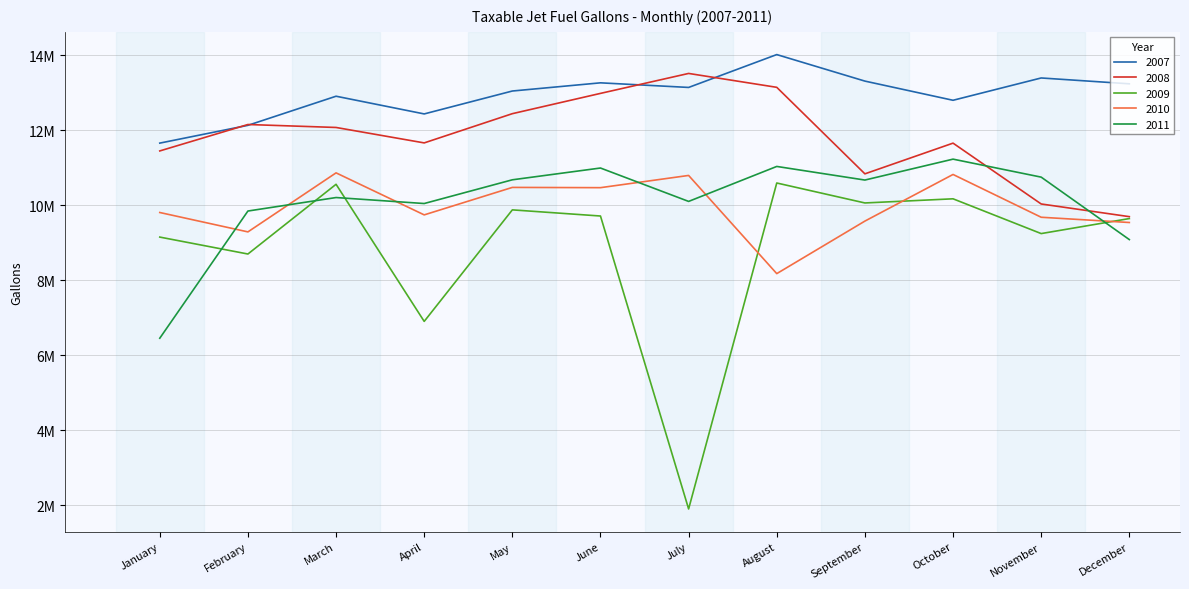

Is this an area chart (filled region under the line)?

No